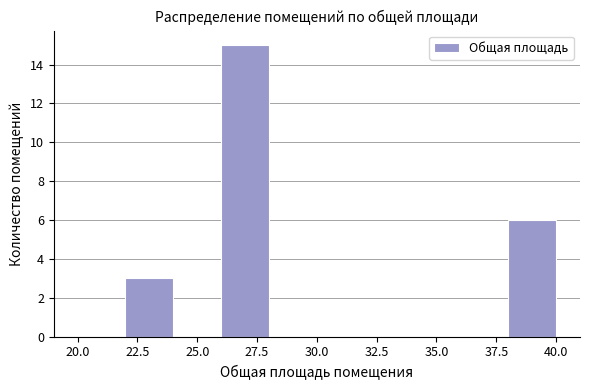

Which range on the x-axis has the tallest bar?

26 to 28